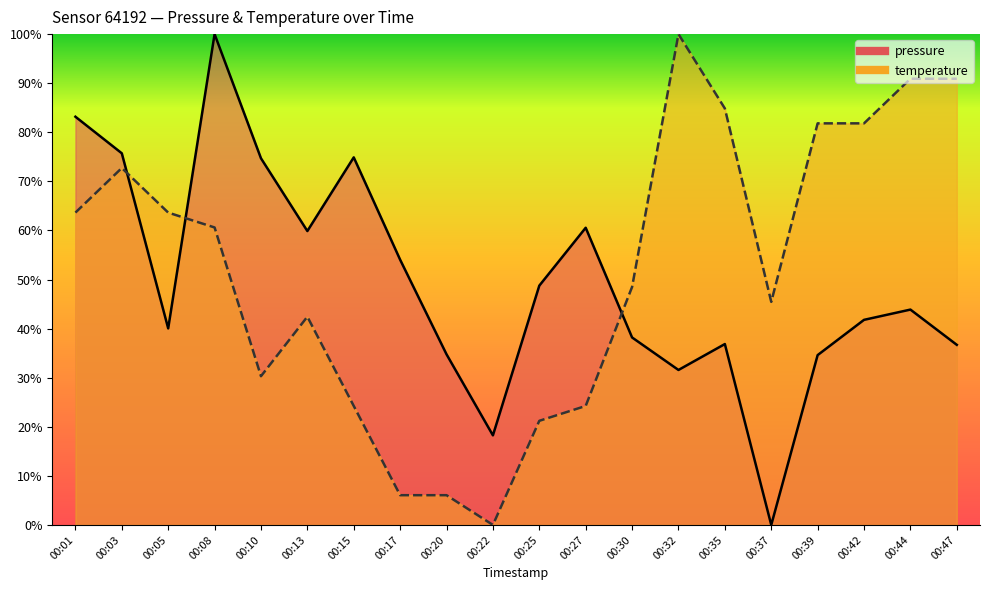

Reading right to left, what are all the values shown in this chart?

pressure: 00:47=36.7	00:44=43.9	00:42=41.8	00:39=34.6	00:37=0.0	00:35=36.9	00:32=31.6	00:30=38.2	00:27=60.5	00:25=48.8	00:22=18.3	00:20=34.8	00:17=54.0	00:15=74.9	00:13=59.9	00:10=74.7	00:08=100.0	00:05=40.0	00:03=75.7	00:01=83.2
temperature: 00:47=90.9	00:44=90.9	00:42=81.8	00:39=81.8	00:37=45.5	00:35=84.8	00:32=100.0	00:30=48.5	00:27=24.2	00:25=21.2	00:22=0.0	00:20=6.1	00:17=6.1	00:15=24.2	00:13=42.4	00:10=30.3	00:08=60.6	00:05=63.6	00:03=72.7	00:01=63.6